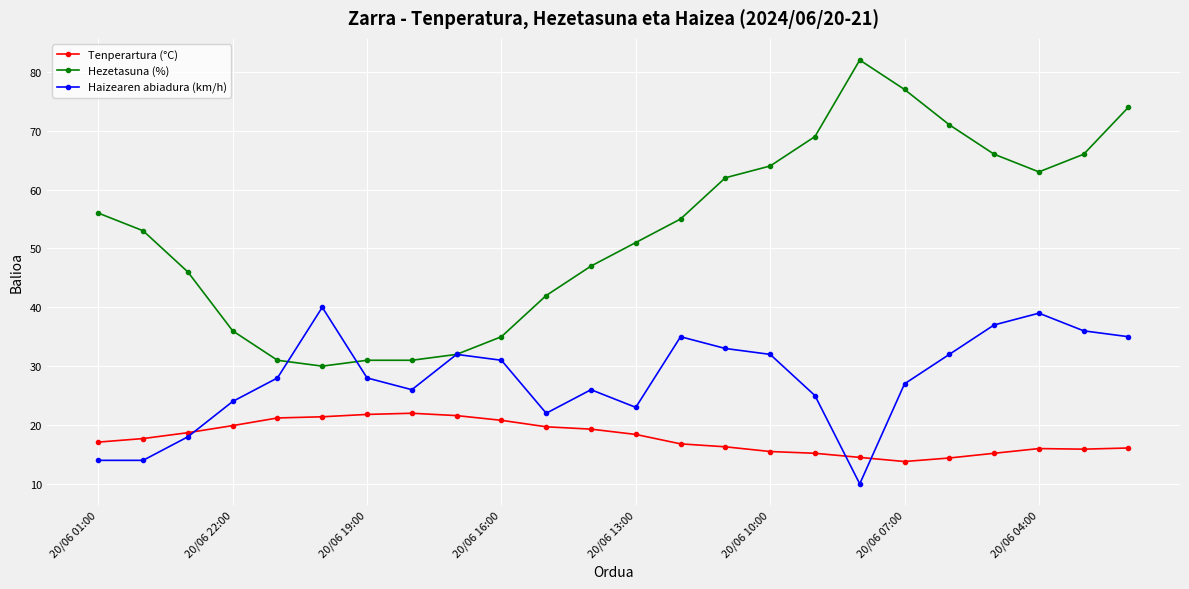

List the series in order of their peak value, lowest first.

Tenperartura (°C), Haizearen abiadura (km/h), Hezetasuna (%)